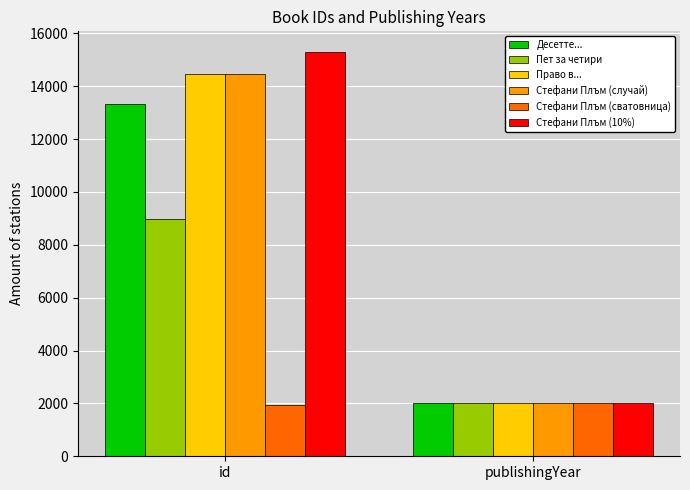

What is the total value across all series at id?

68522